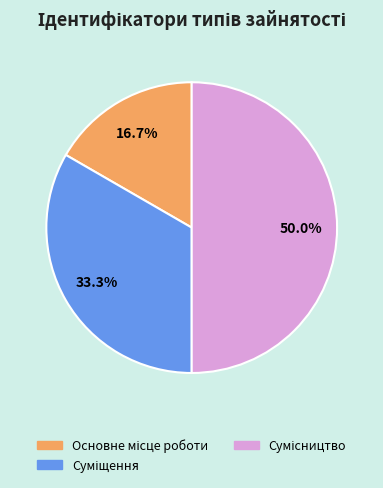

To the nearest percent, what is the average slice percentage?

33%